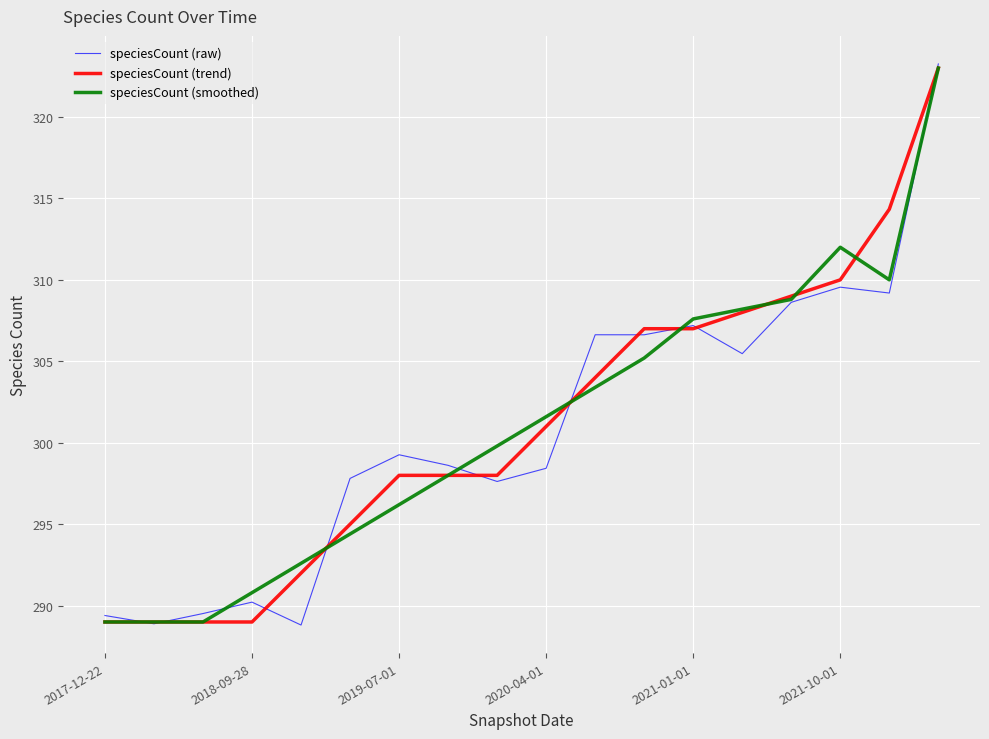

What is the highest value of the speciesCount (trend) series?

323.0